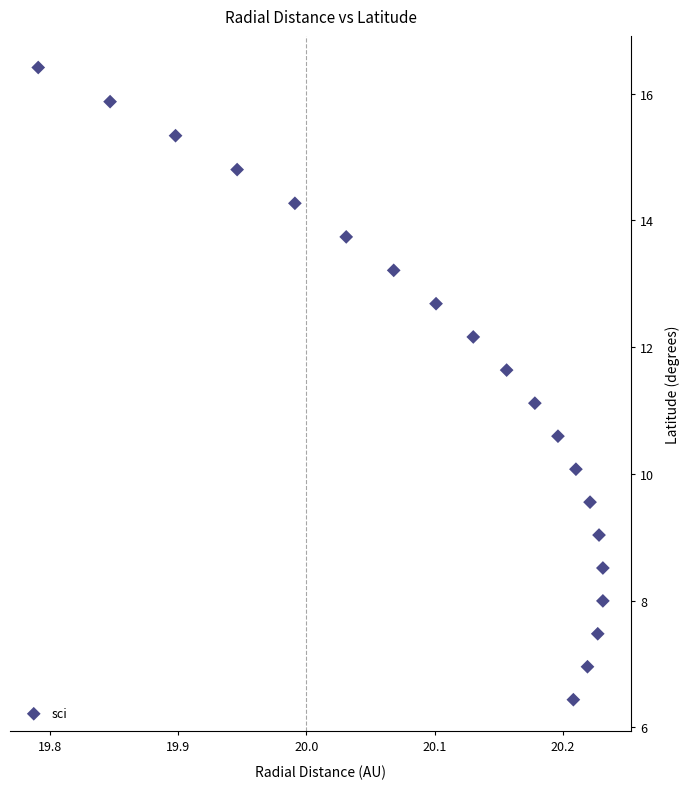

What is the range of Y values (max minus min)?

10.0